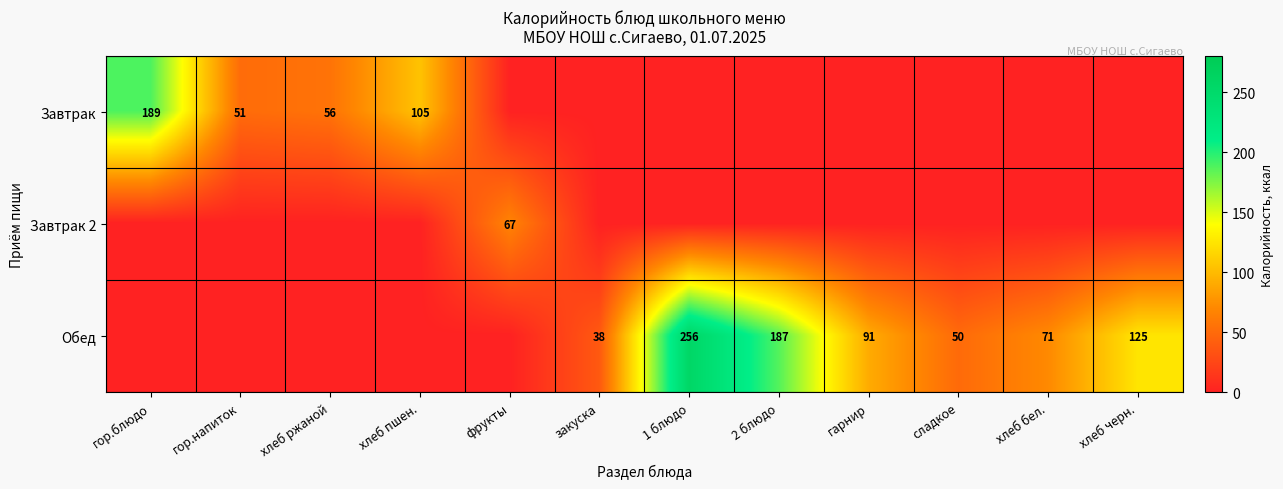

The Обед series shows 187 at 2 блюдо. True or false?

True